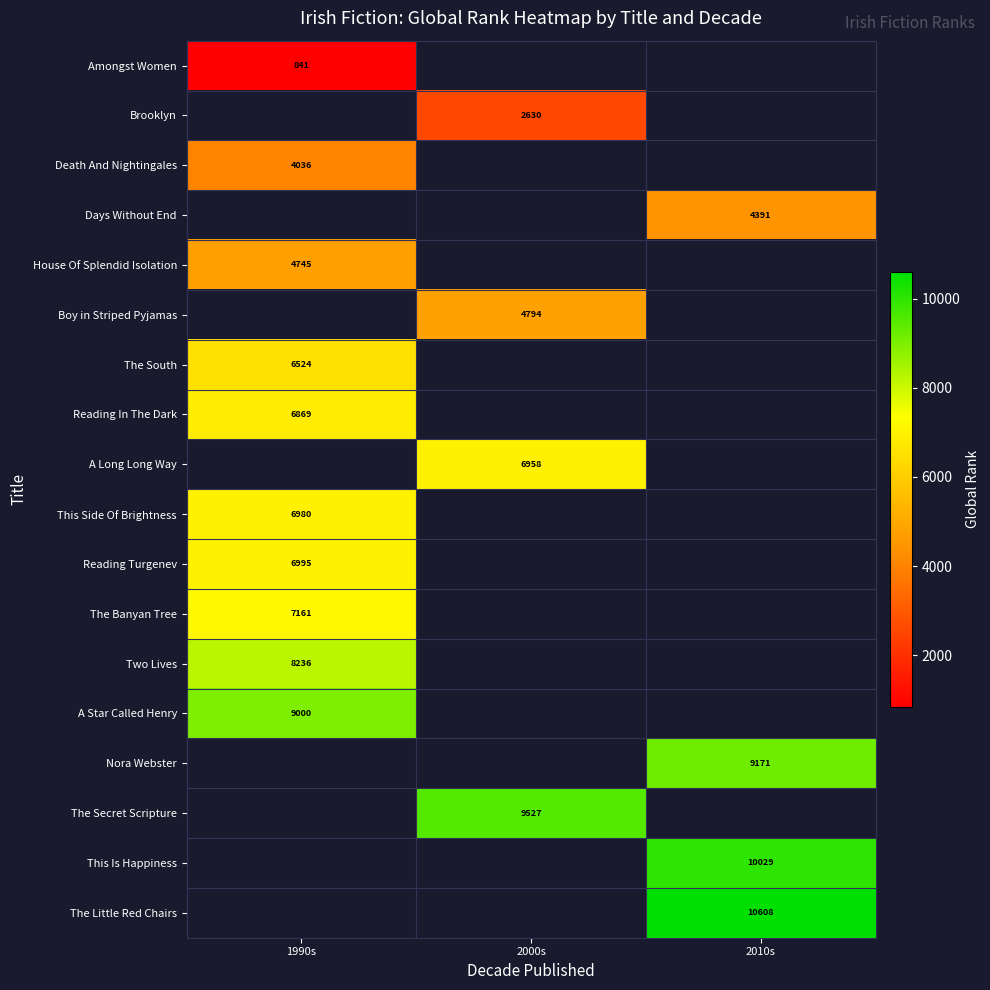

The value of A Long Long Way at 2000s is 2088. True or false?

False